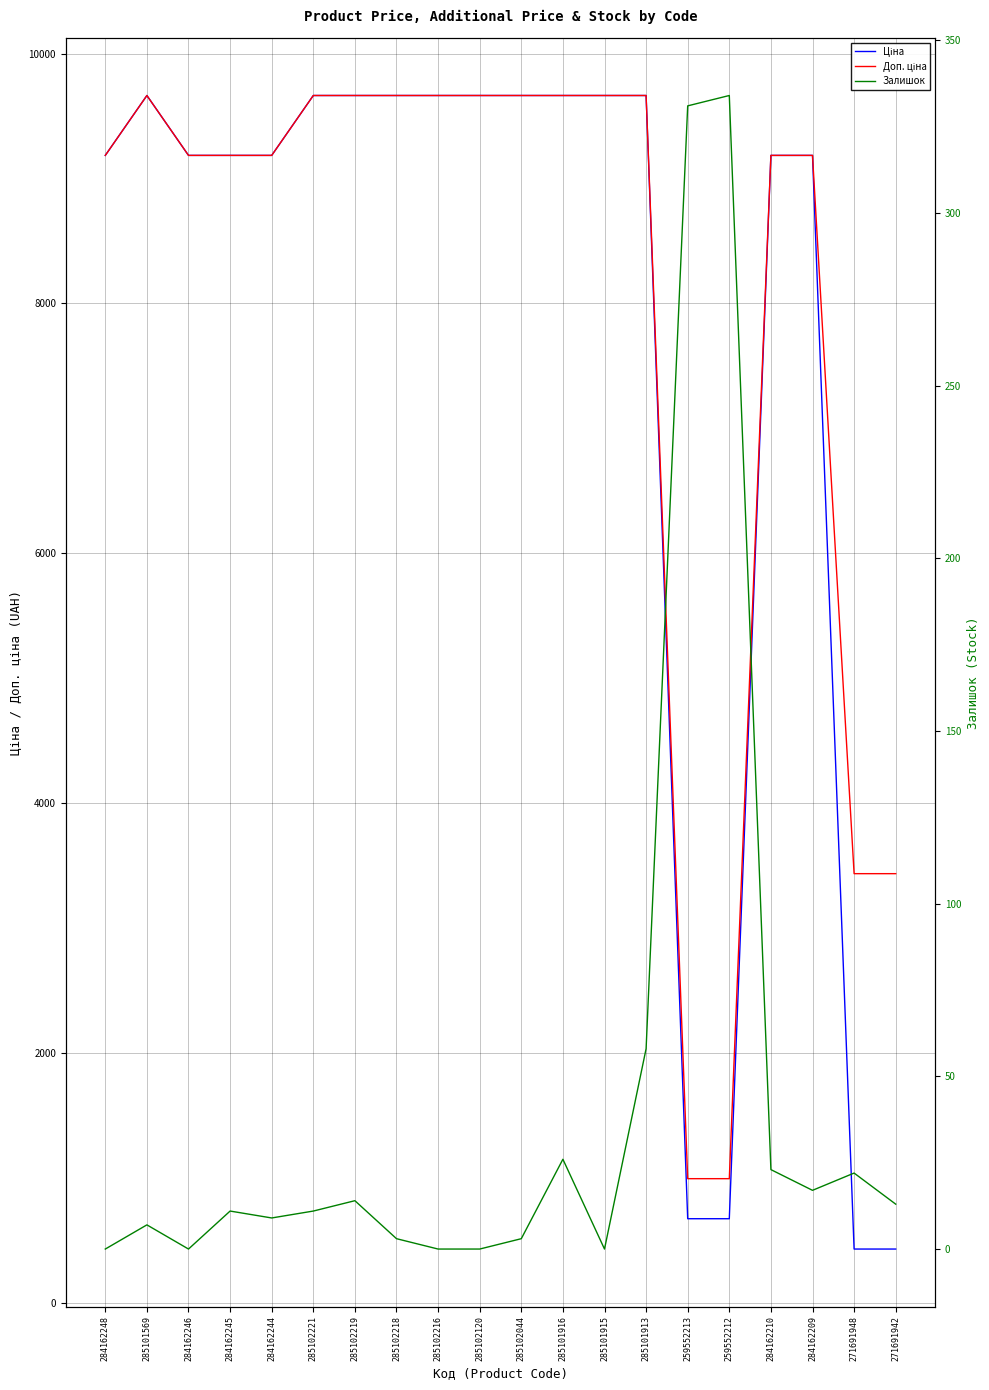

Where does the Ціна series first go above 9664?

285101569